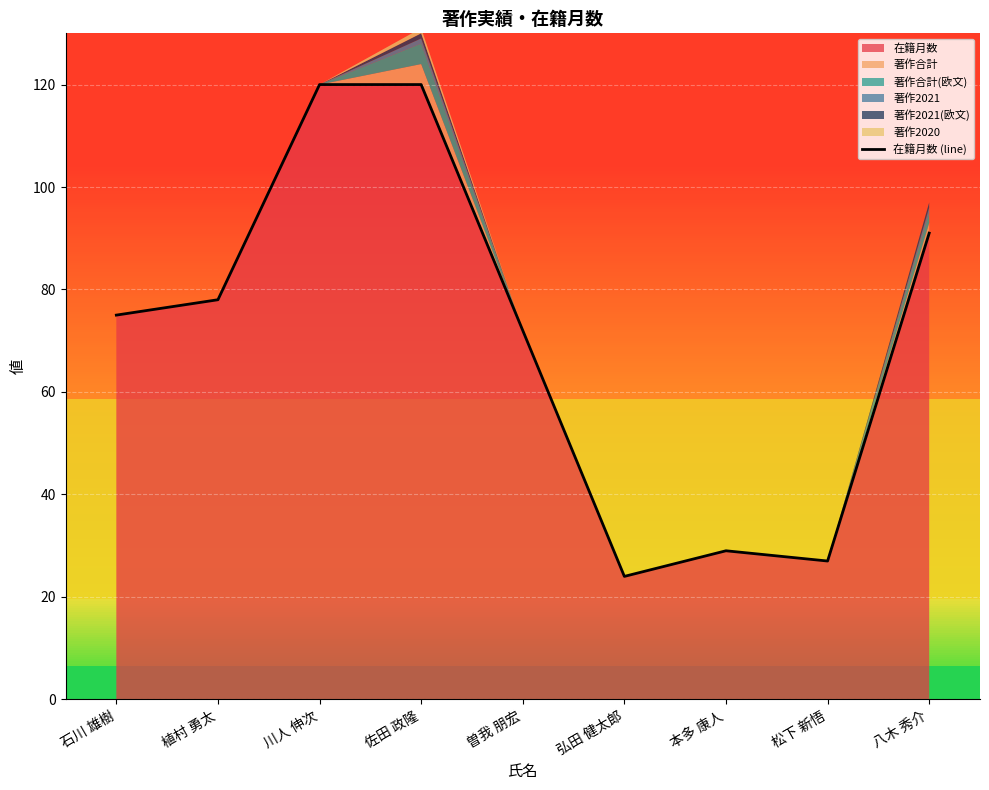

What is the label of the 3rd point from the right?

本多 康人